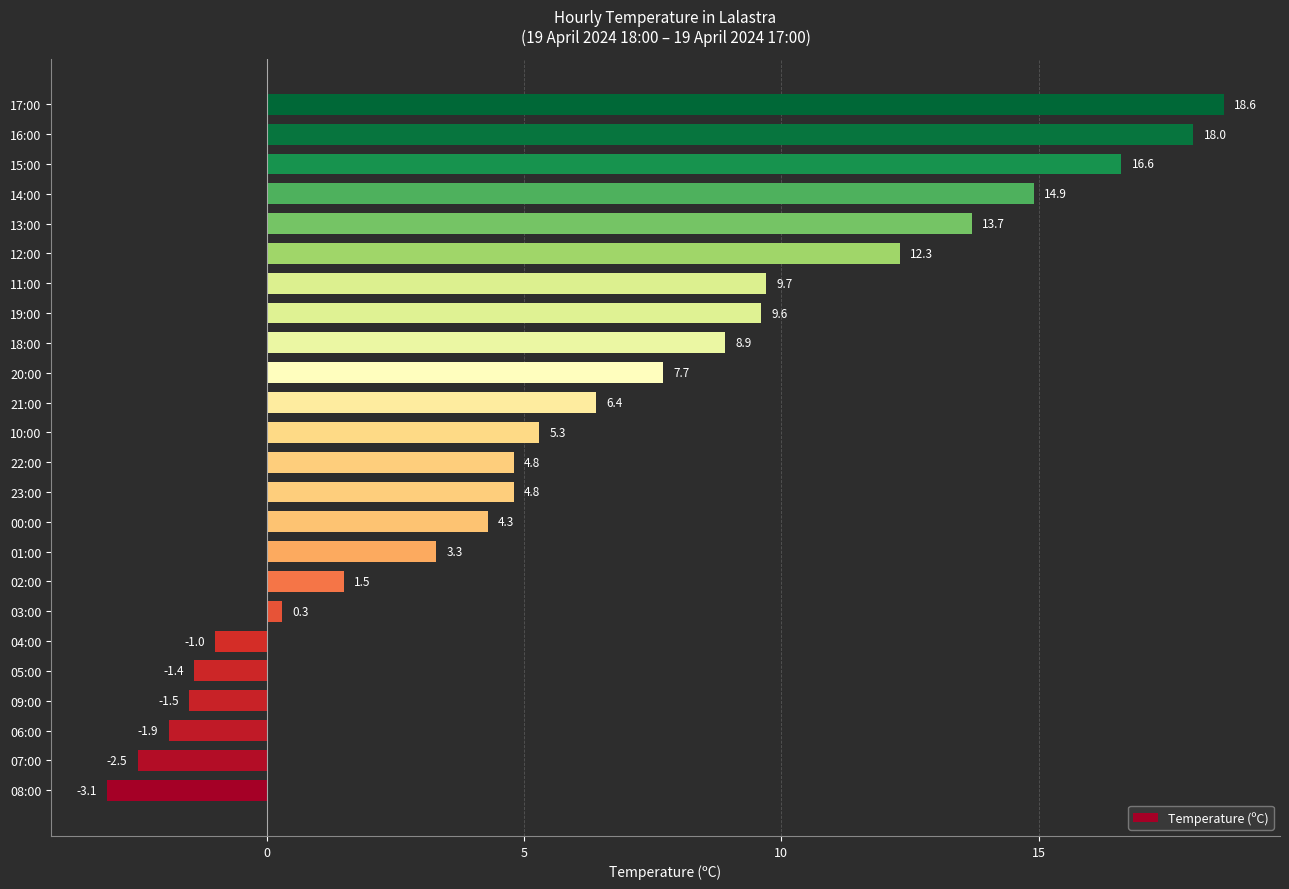

At which category does the chart reach its peak across all series?

17:00